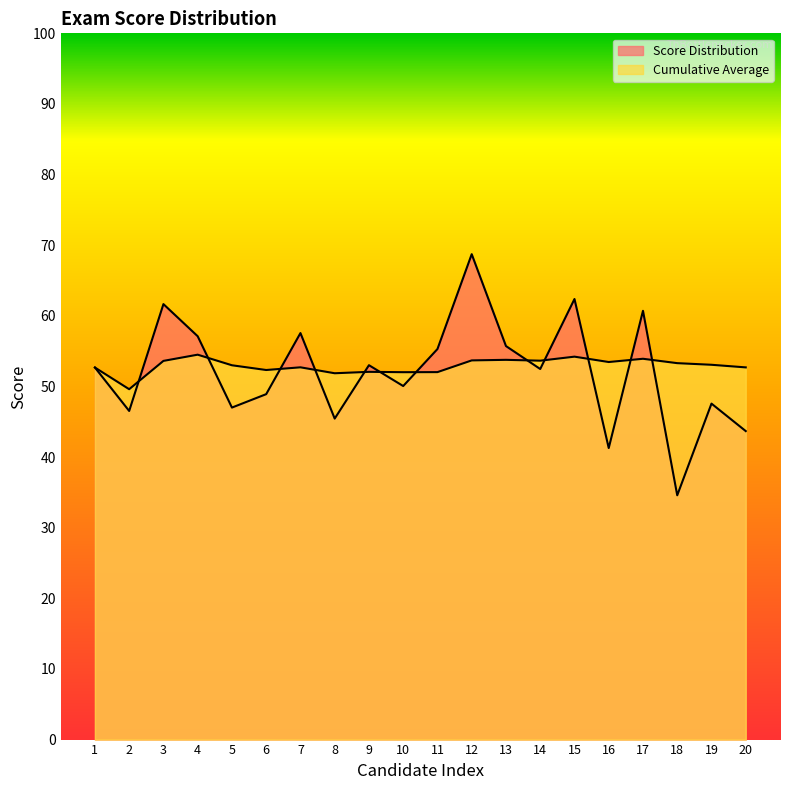

The value of Score Distribution at 18 is 34.6. True or false?

True